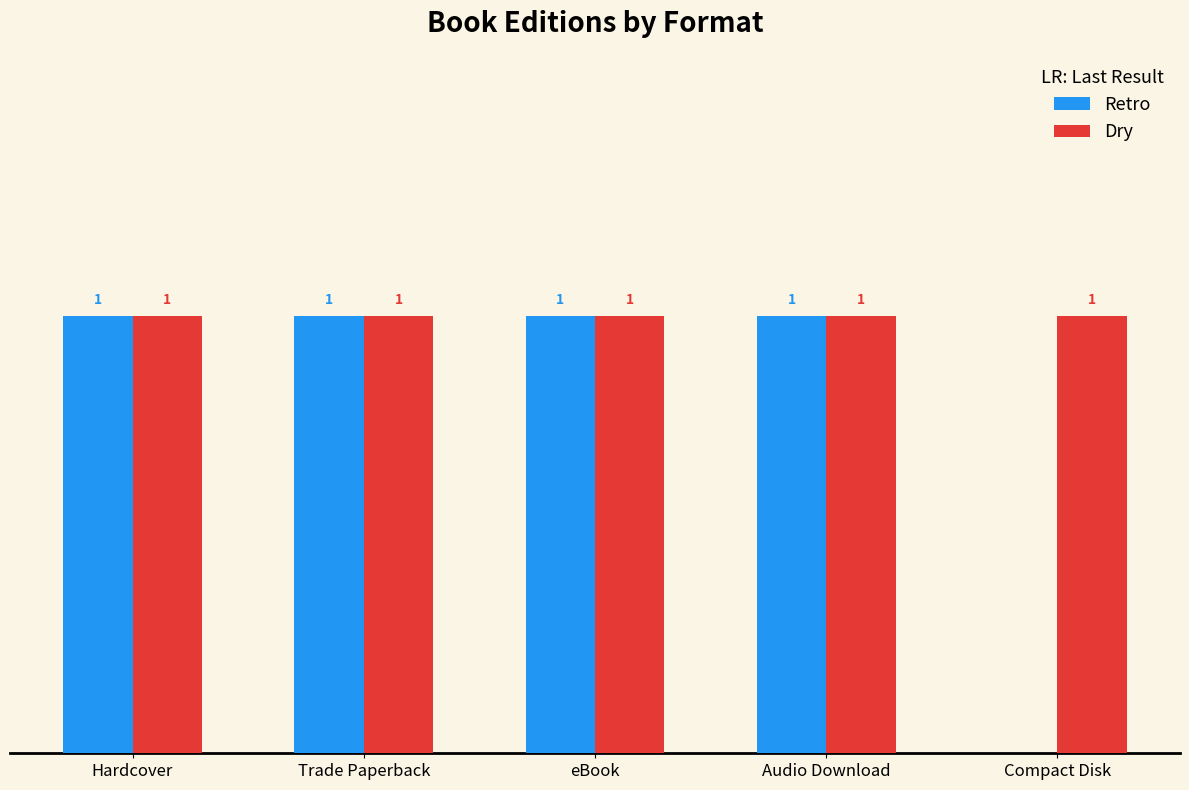

Are the bars horizontal?

No